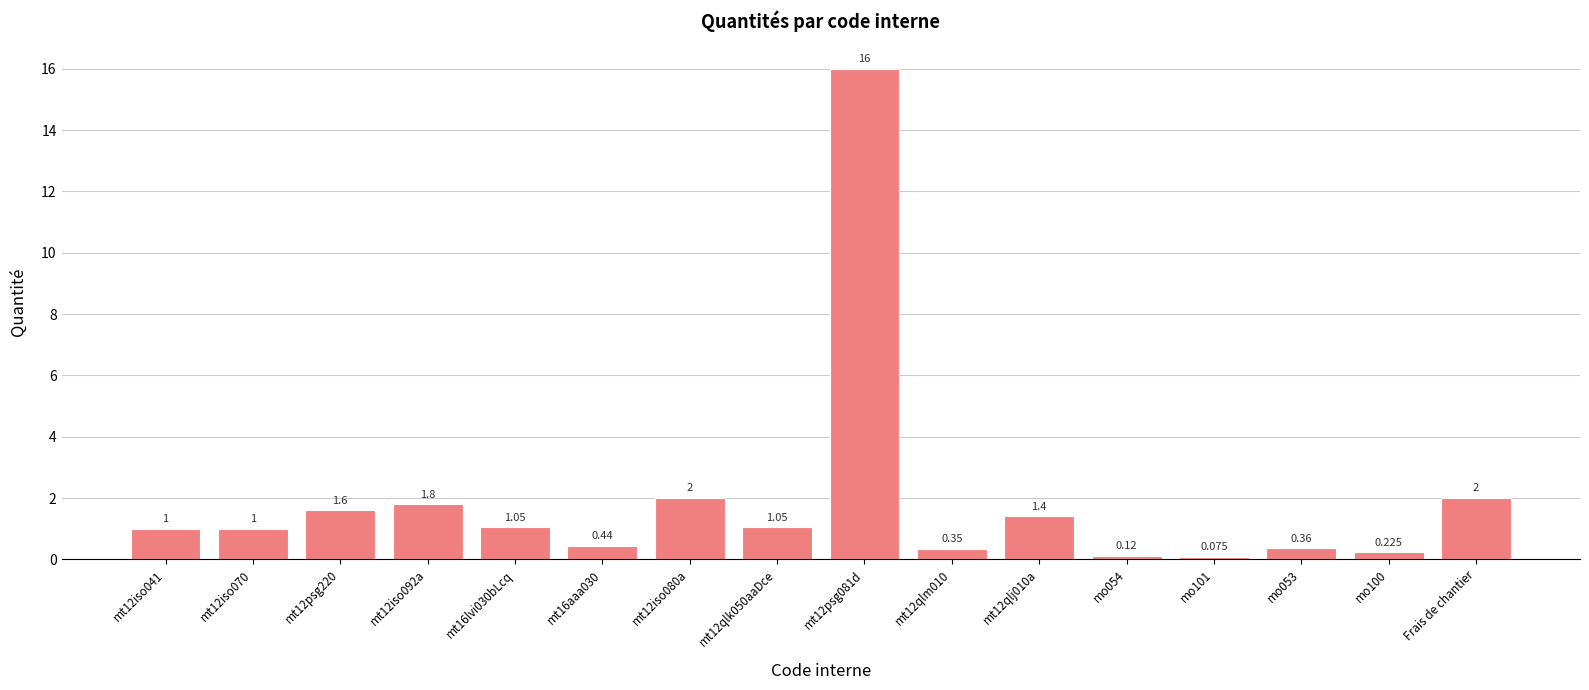

Between Frais de chantier and mt12qlm010, which is larger?

Frais de chantier